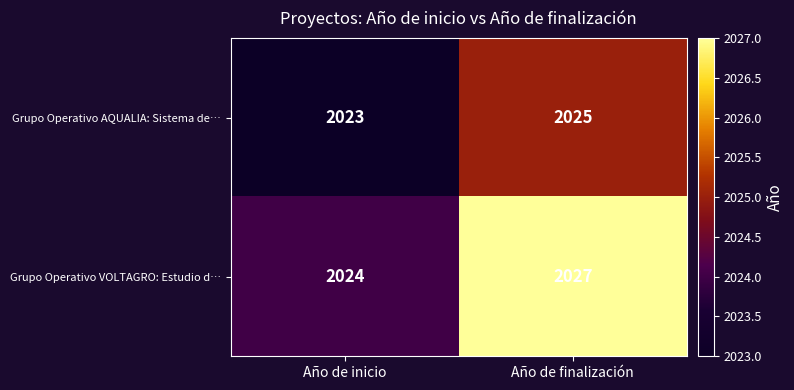

Rank the series by their maximum value, from lowest to highest.

Grupo Operativo AQUALIA: Sistema de…, Grupo Operativo VOLTAGRO: Estudio d…